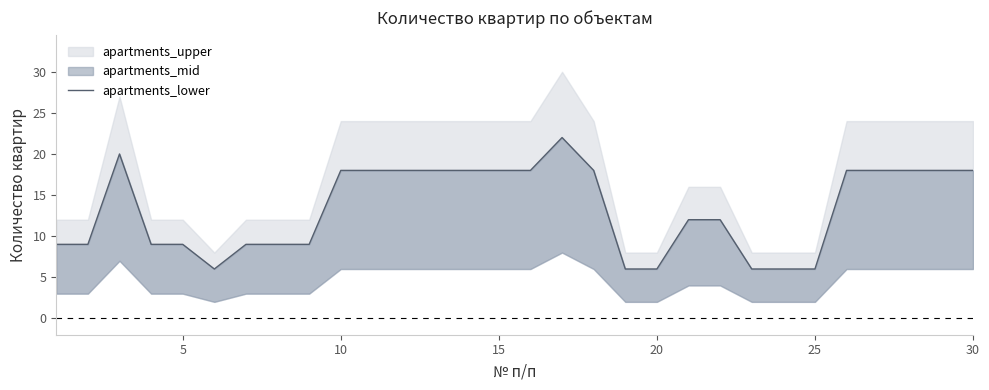

Which label corresponds to the smallest value in the chart?

25